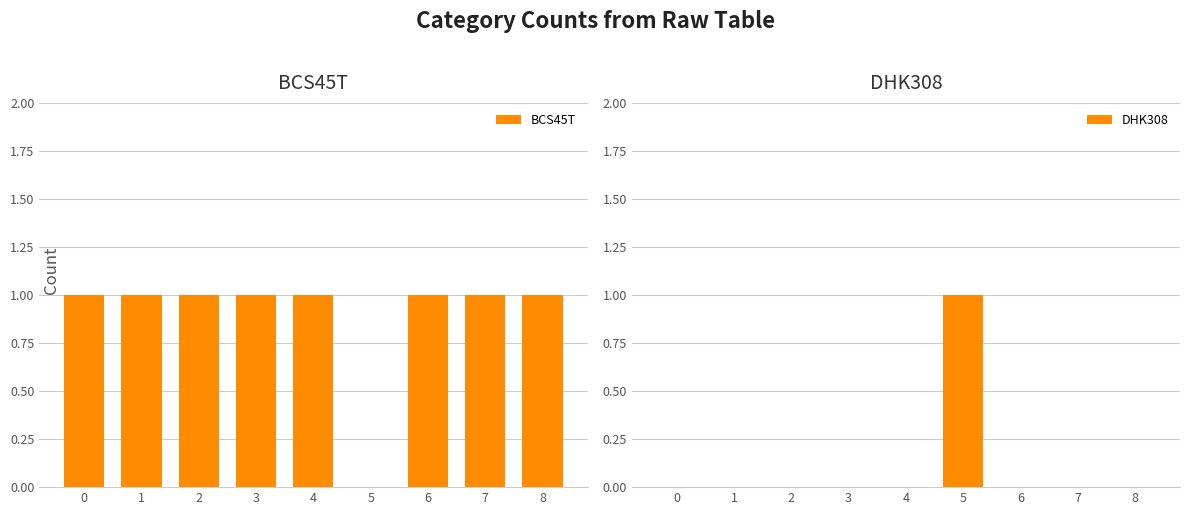

What is the spread (max minus min) of values at 2?

1